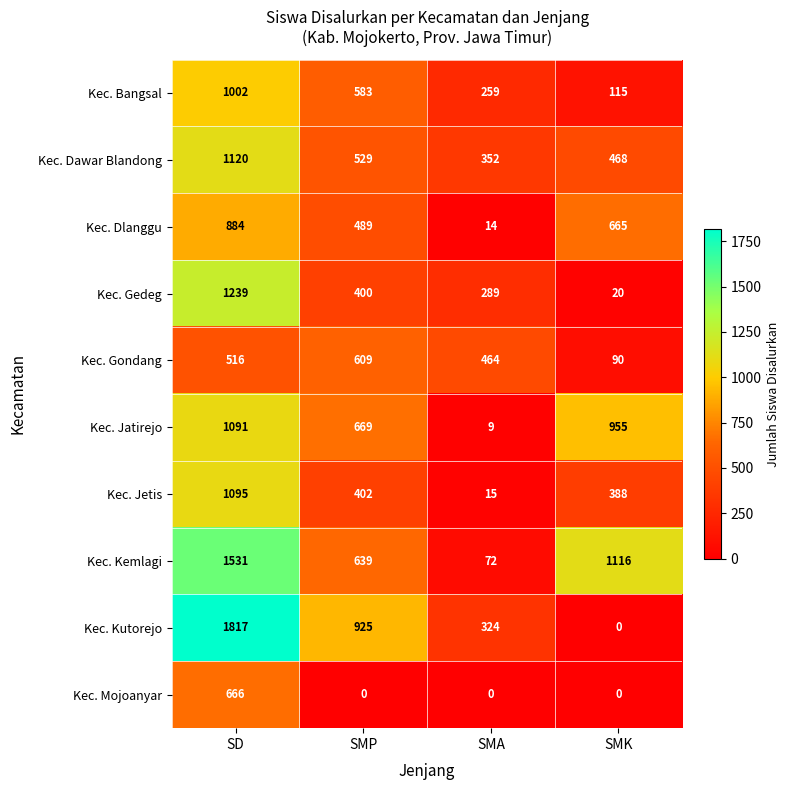

How many categories are shown in the chart?

4